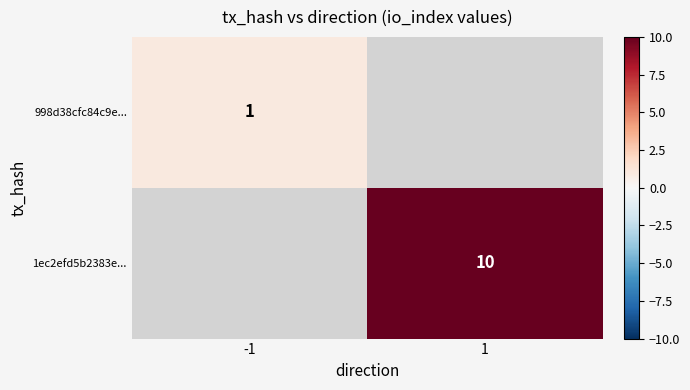

True or false: 998d38cfc84c9e... has a value of 1 at -1.

True